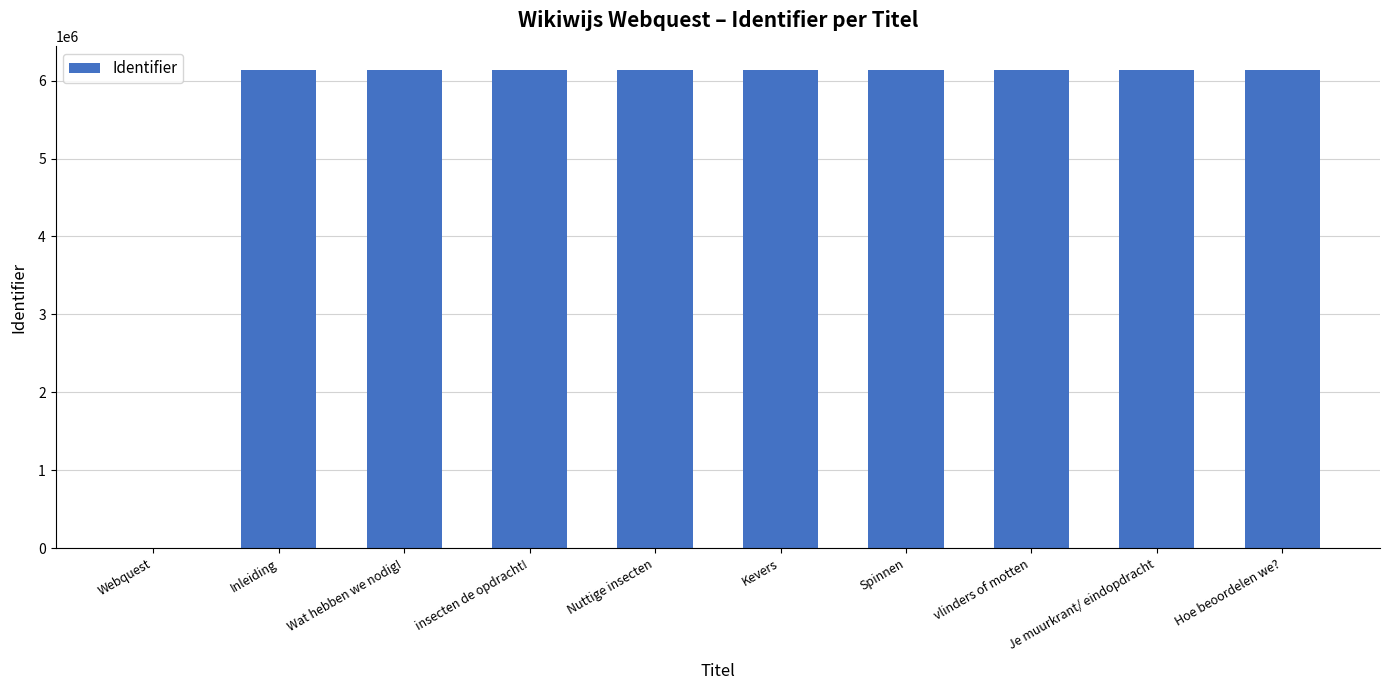

What is the sum of the values at Kevers and Wat hebben we nodig!?

12265171